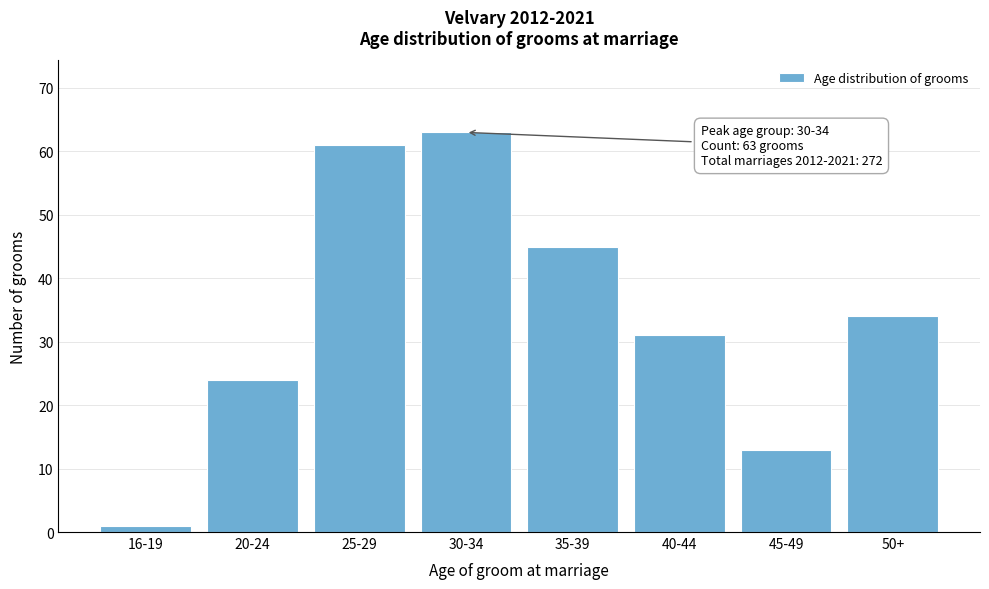

Reading left to right, extract all data points from this chart.

16-19=1	20-24=24	25-29=61	30-34=63	35-39=45	40-44=31	45-49=13	50+=34